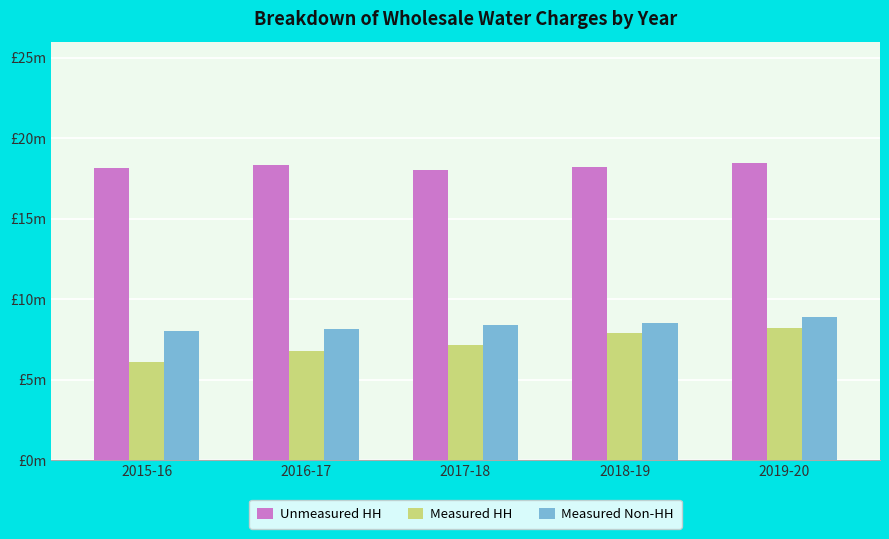

Which has a higher value, 2015-16 or 2017-18?

2015-16